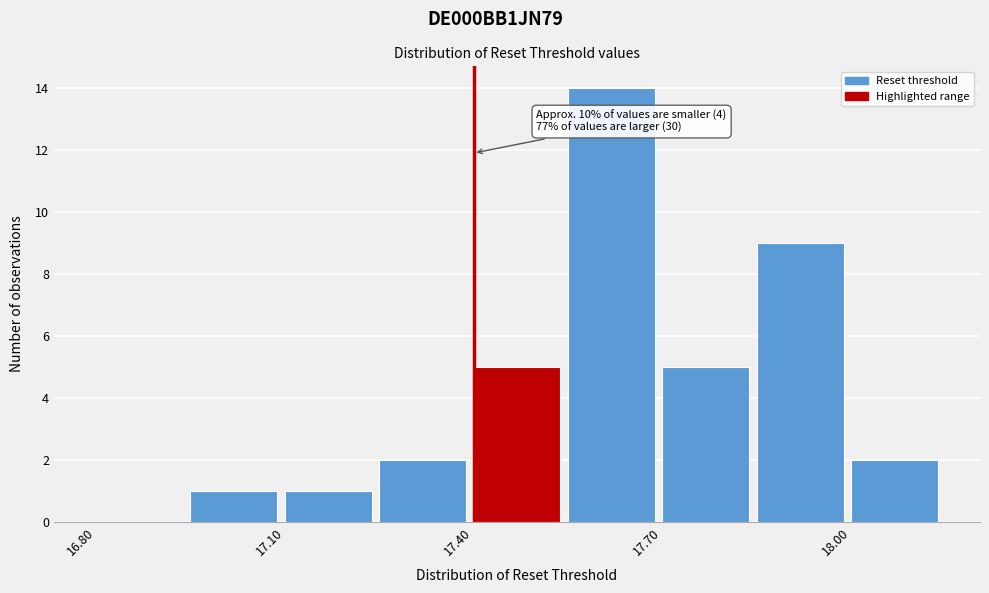

Read against the x-axis, roughly where is the centre of the tallest bar?

17.60